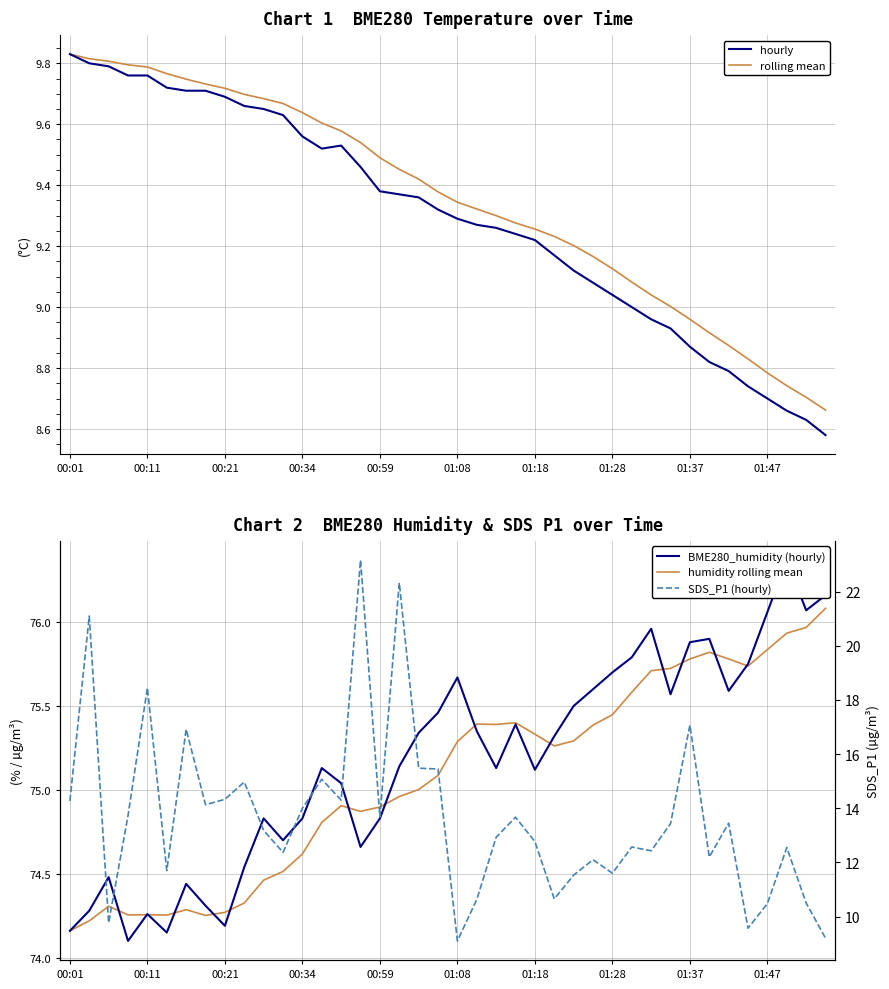

True or false: SDS_P1 (hourly) has a value of 15.5 at 18.

True